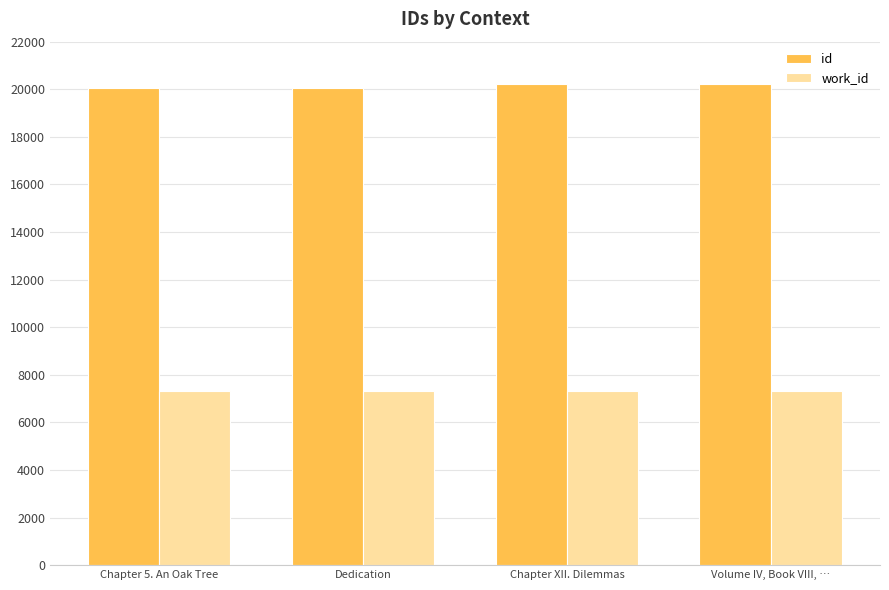

What are all the series names shown in the legend?

id, work_id